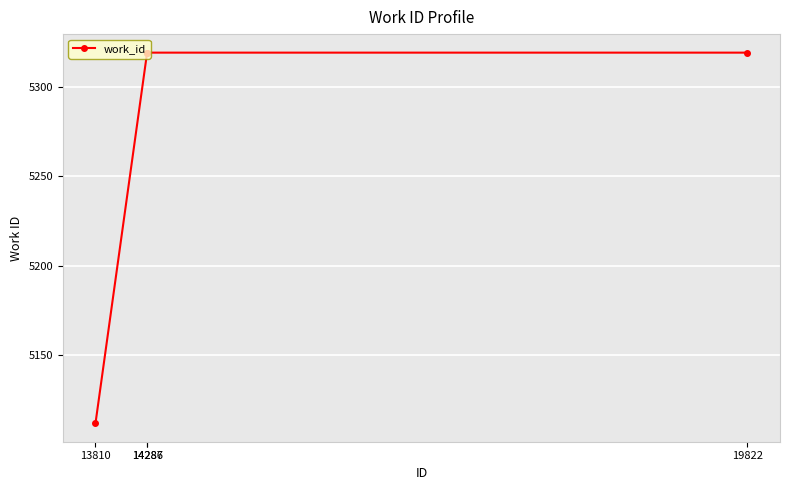

Is it true that the value at 13810 is 5112?

True